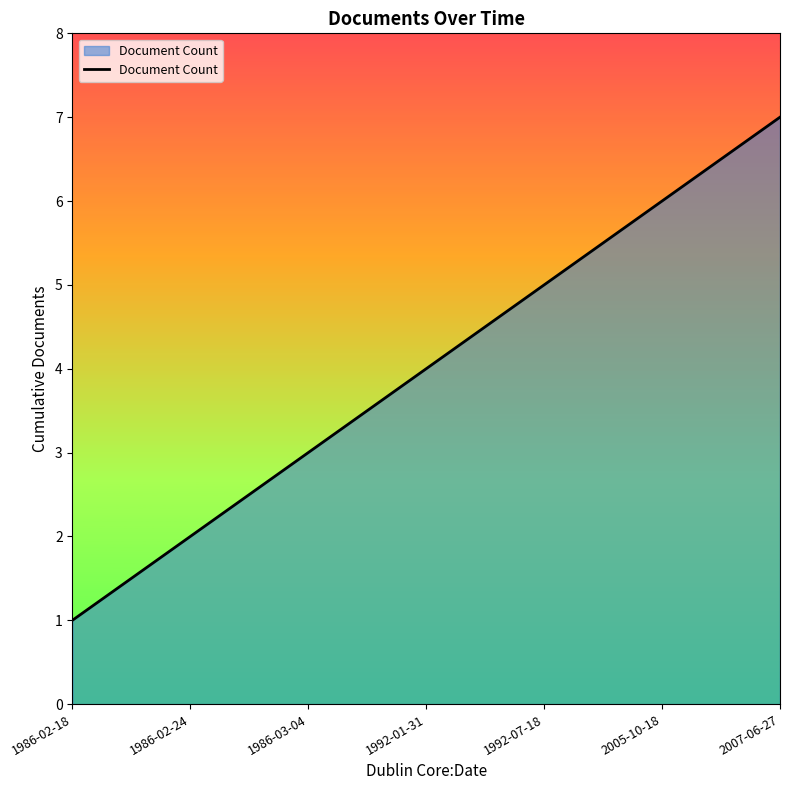

How many lines are shown in the chart?

1